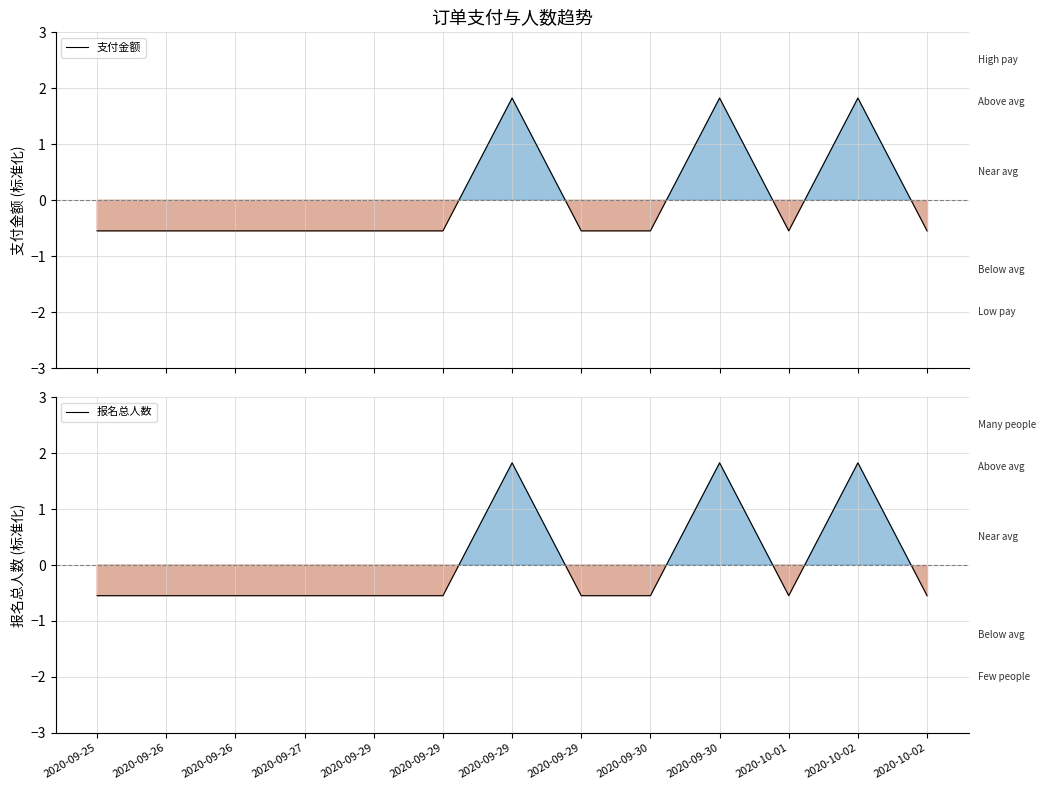

Rank the series at 2020-09-29 from highest to lowest value.

报名总人数, 支付金额